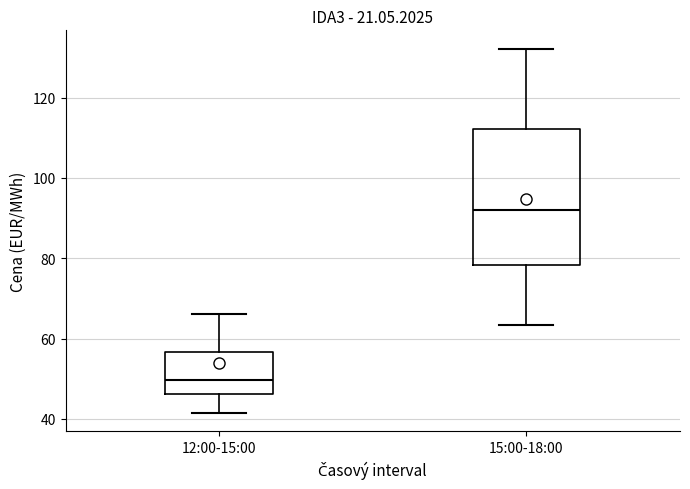

Where does the upper whisker of the box for 15:00-18:00 end on the y-axis? The values are not printed on the chart, so give them approximately, as read against the axis.

132